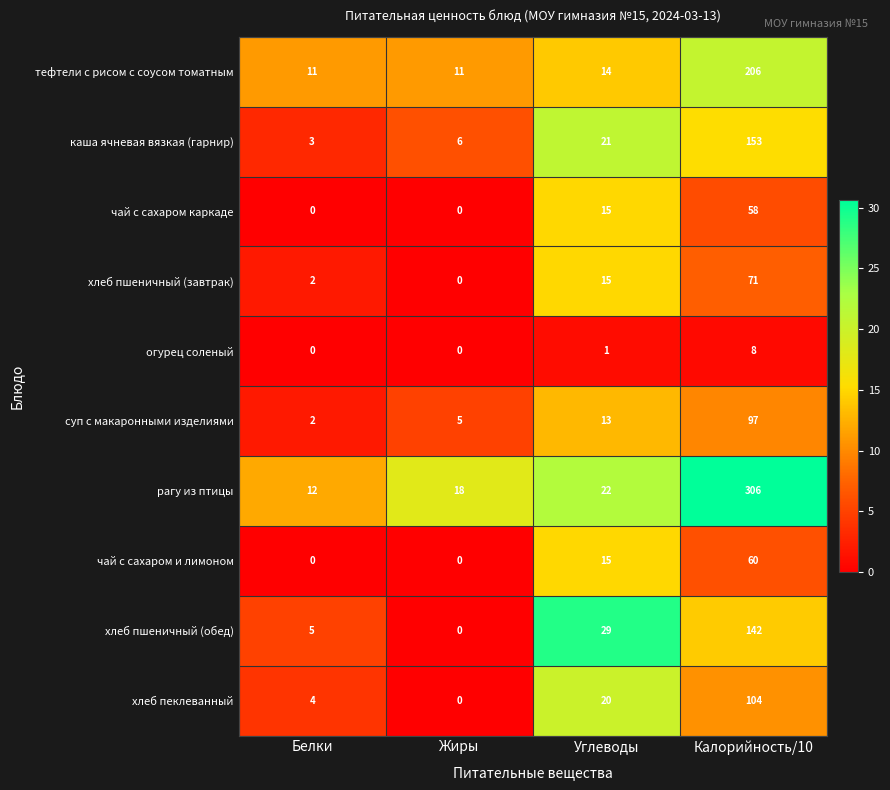

What is the difference between the second highest and second lowest values in the каша ячневая вязкая (гарнир) series?

15